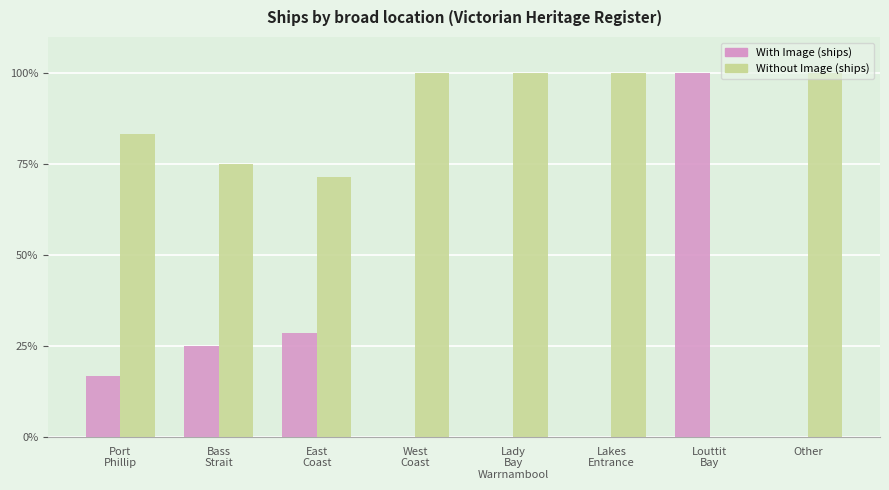

True or false: Without Image (ships) has a value of 57.3 at Other.

False